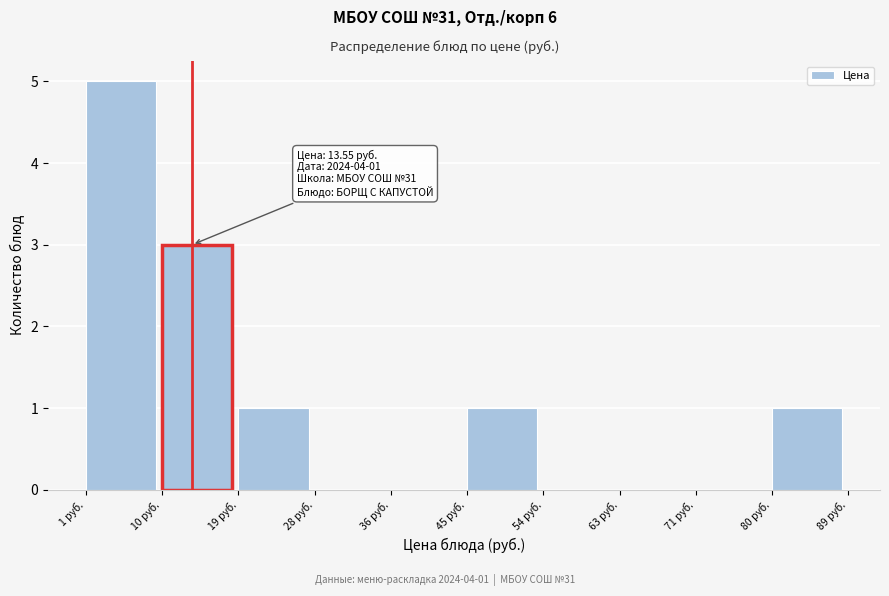

Over which range of the x-axis is the bar tallest?

1 to 10